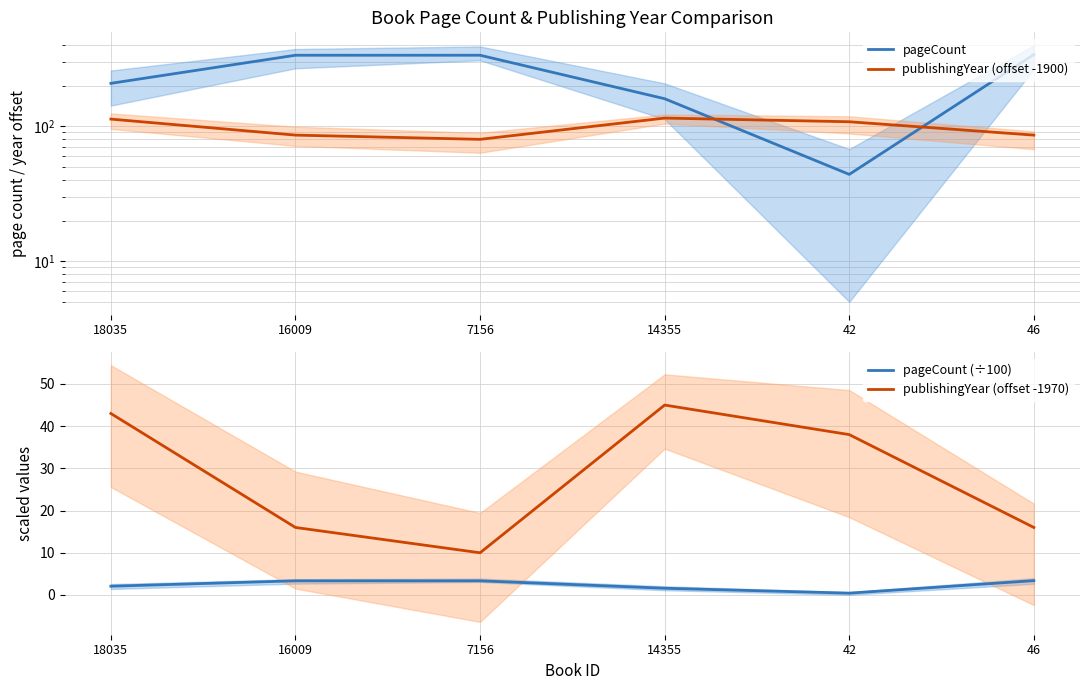

True or false: publishingYear (offset -1900) and pageCount (÷100) cross at least once.

False